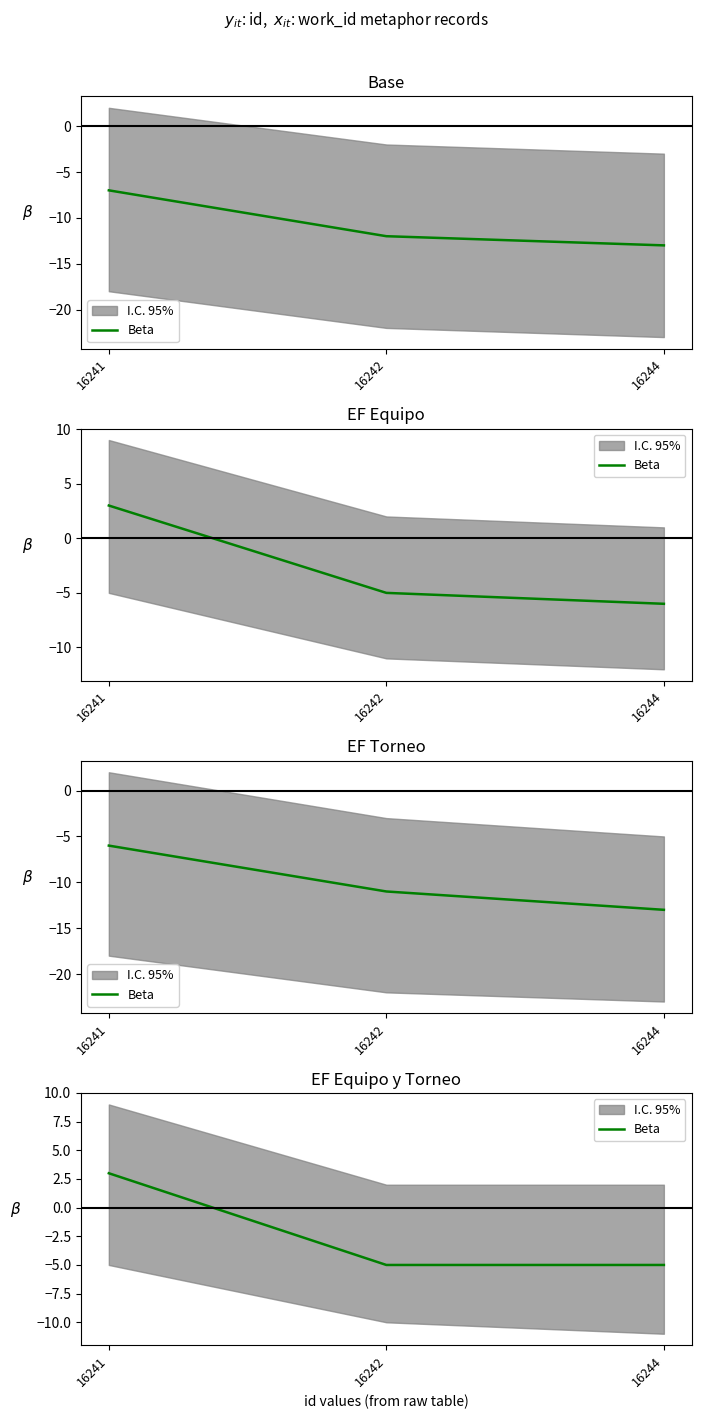

What is the difference between the values at 16244 and 16241?

8